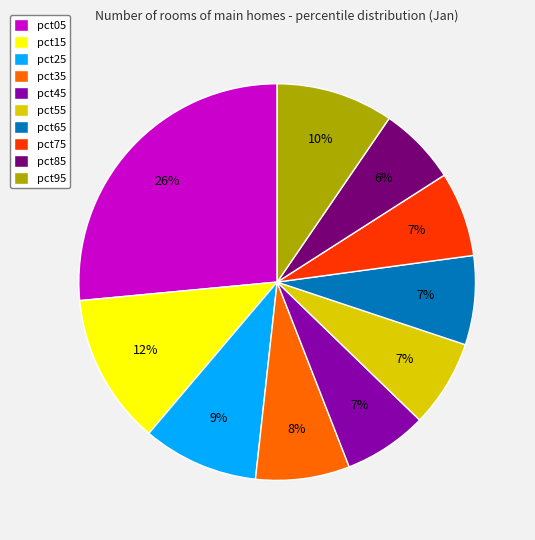

Which category has the biggest portion of the pie?

pct05